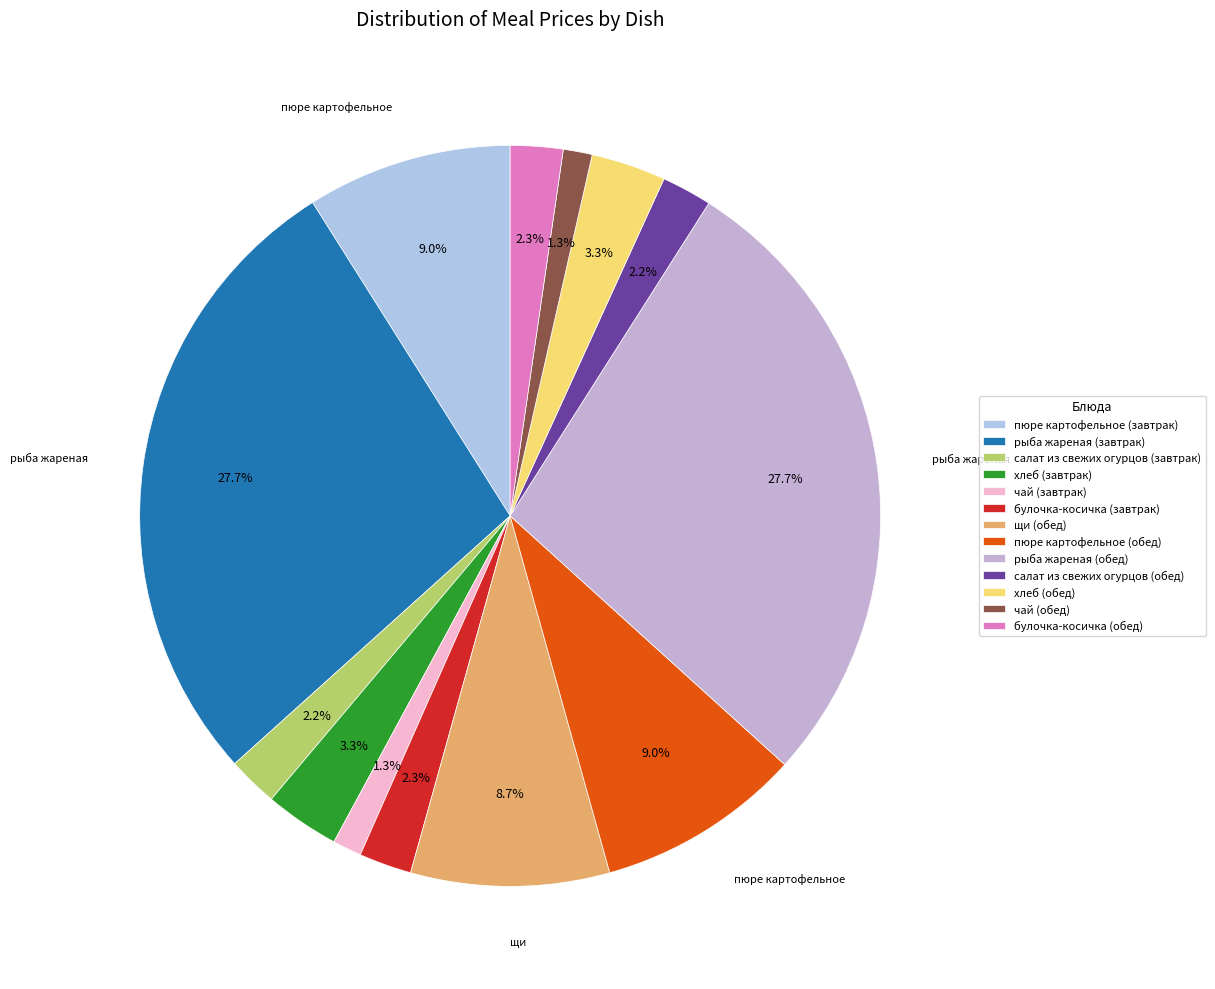

Combined, do булочка-косичка (обед) and хлеб (завтрак) account for over 50%?

No